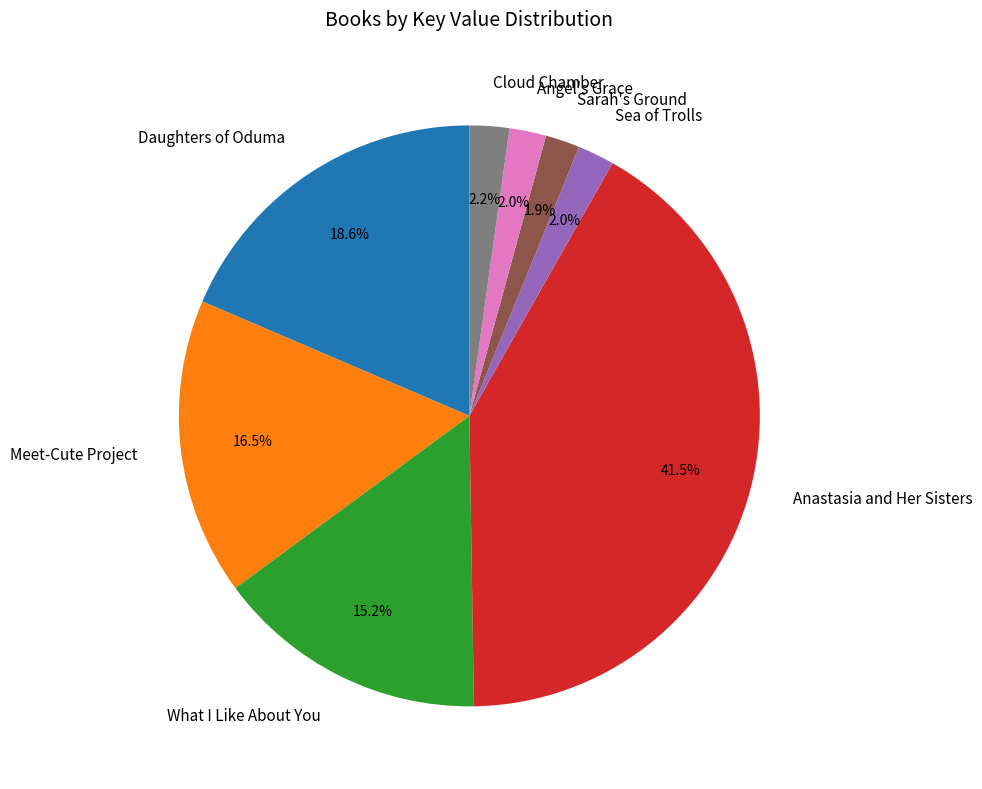

How many slices are in this pie chart?

8